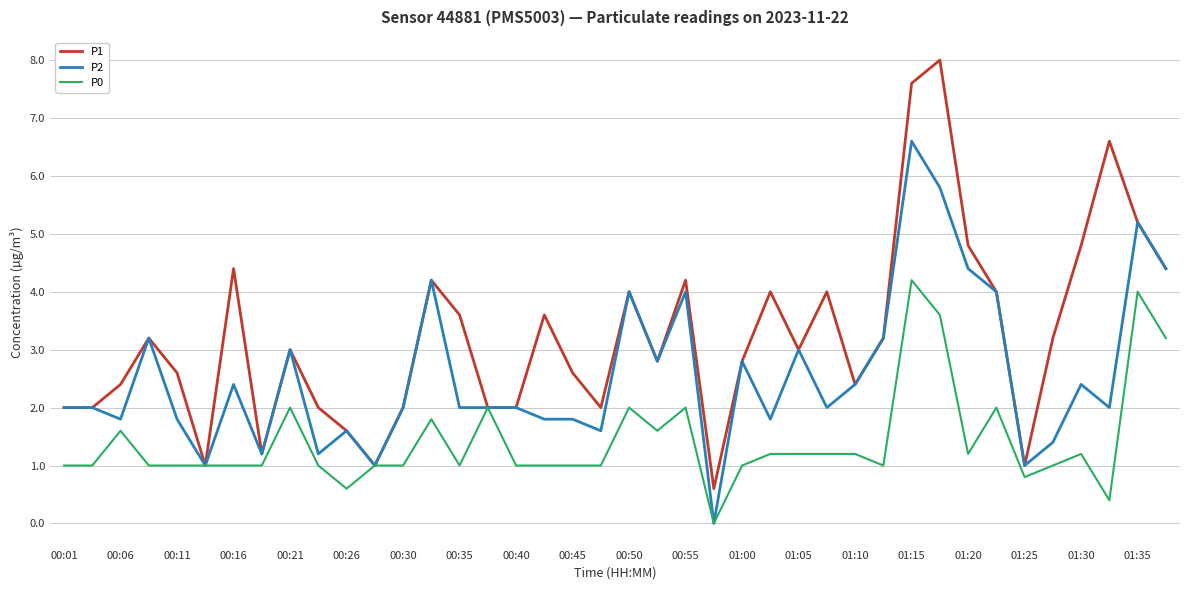

Which series has the widest spread of values?

P1